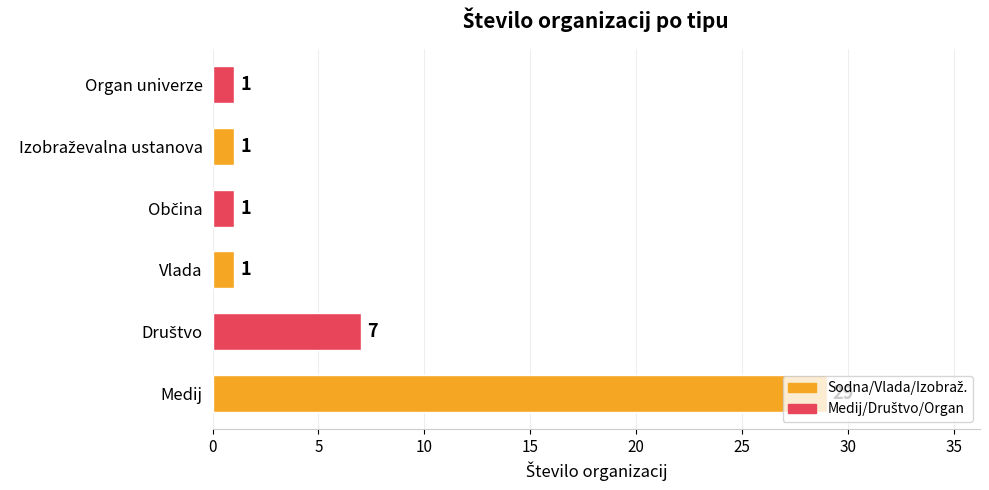

What is the smallest value displayed?

1